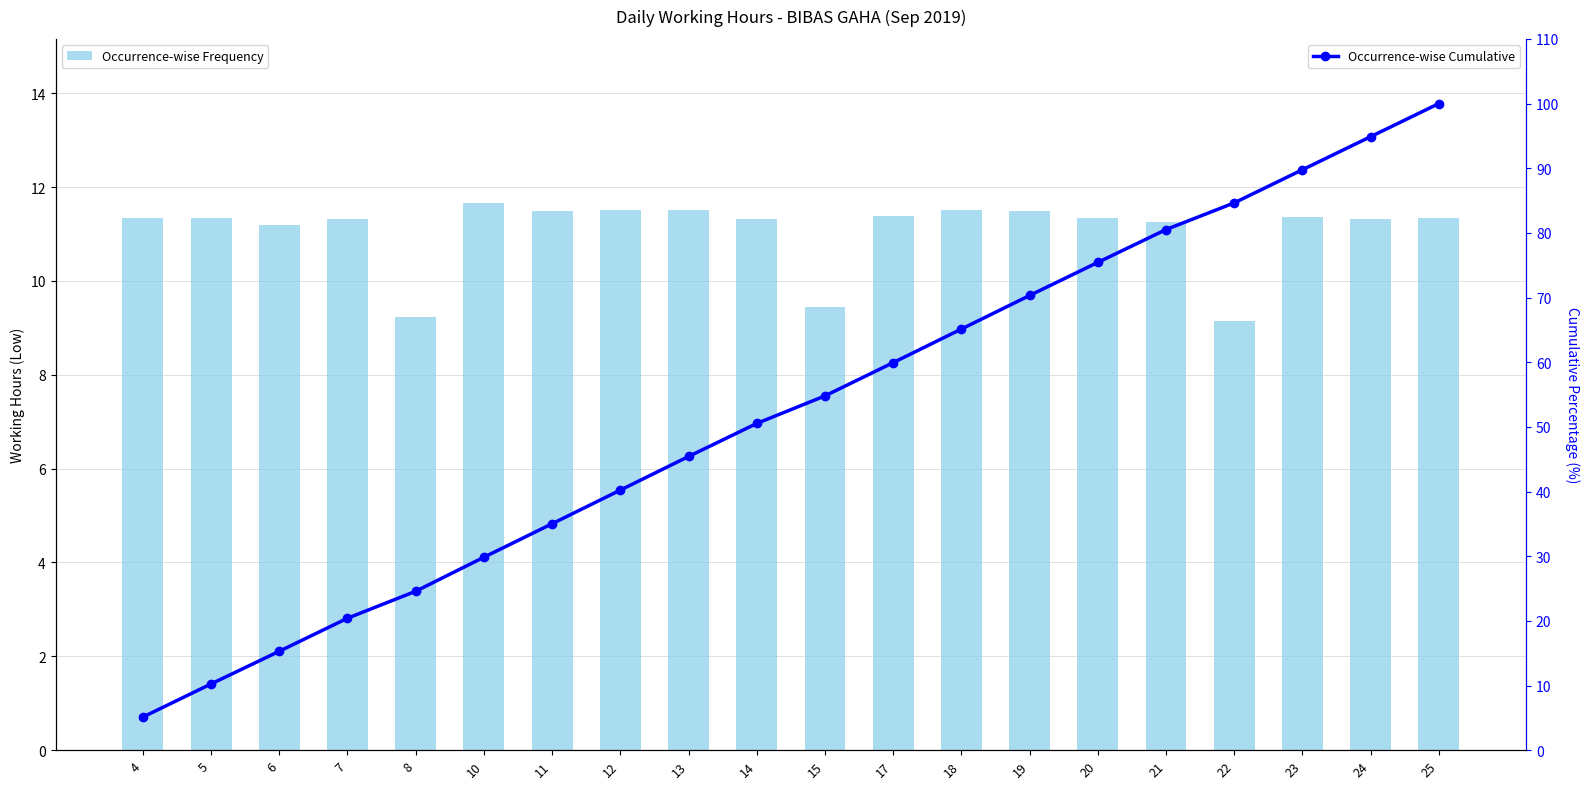

Between 10 and 23, which is larger?

10